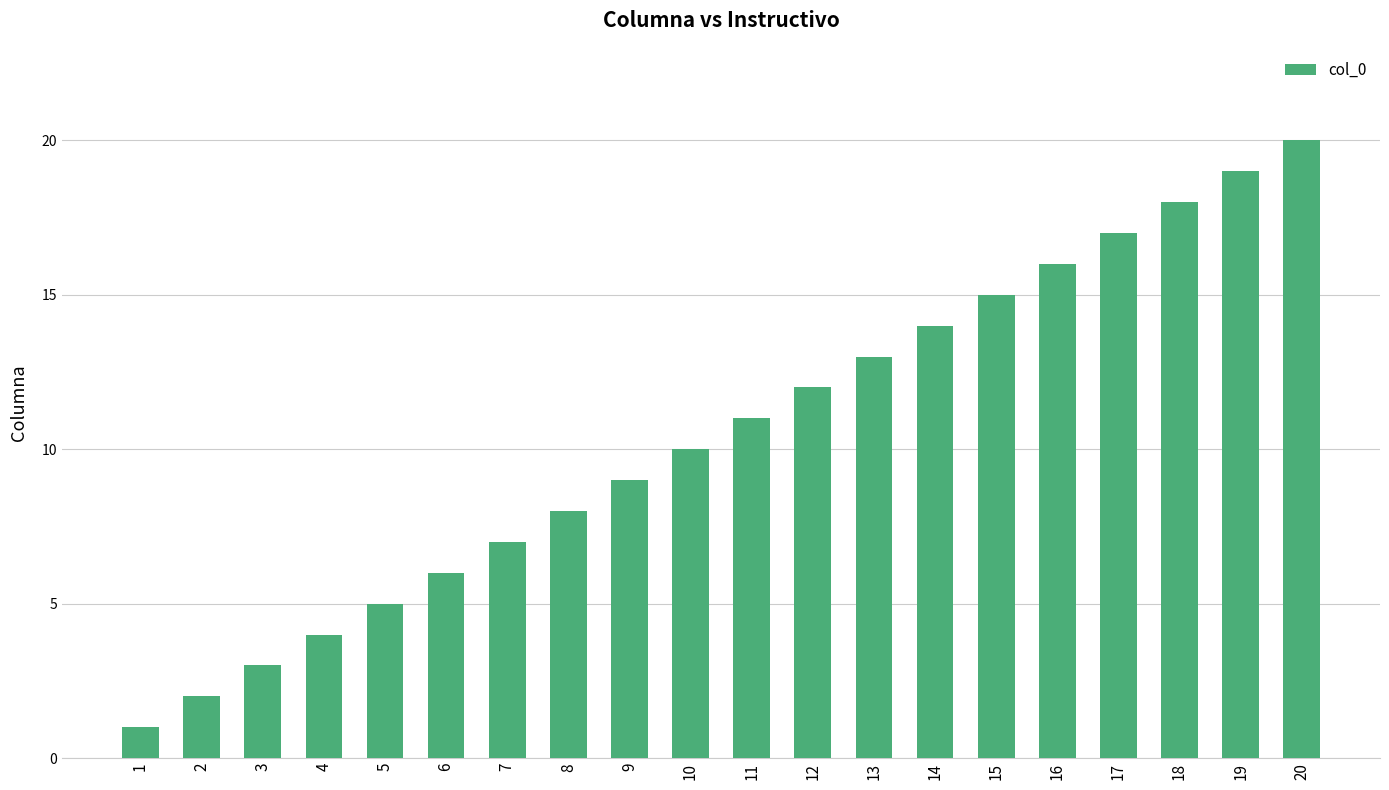

What is the change in value from 11 to 12?

+1